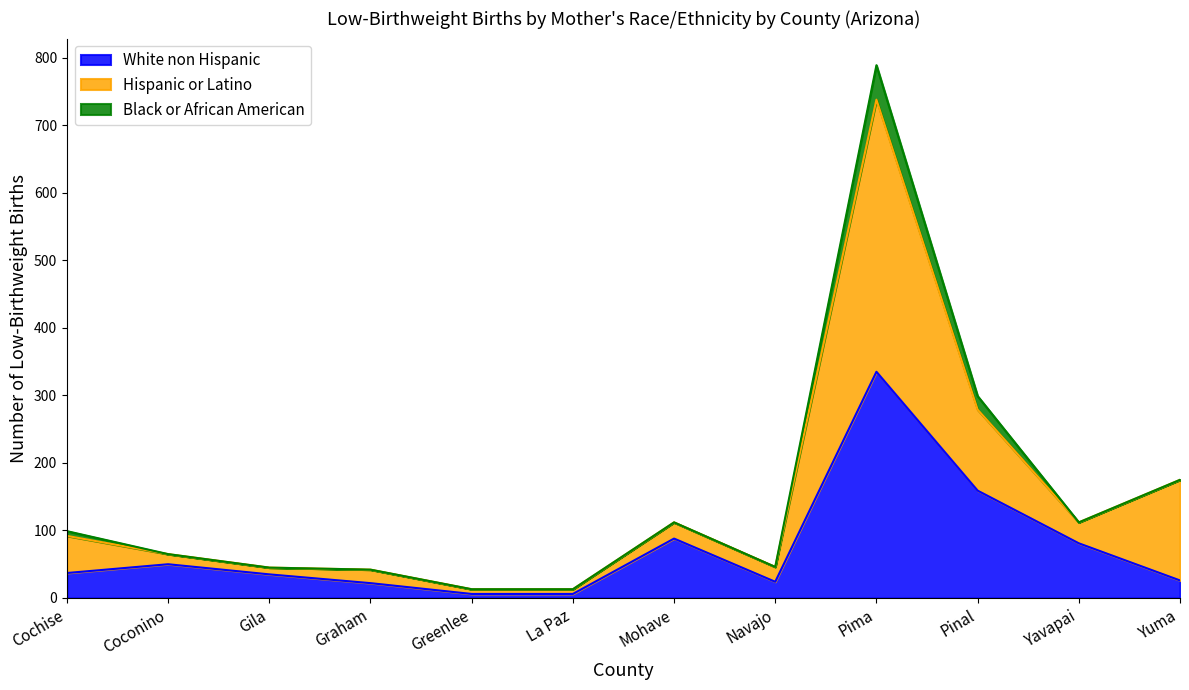

Which category has the highest value across all series?

Pima